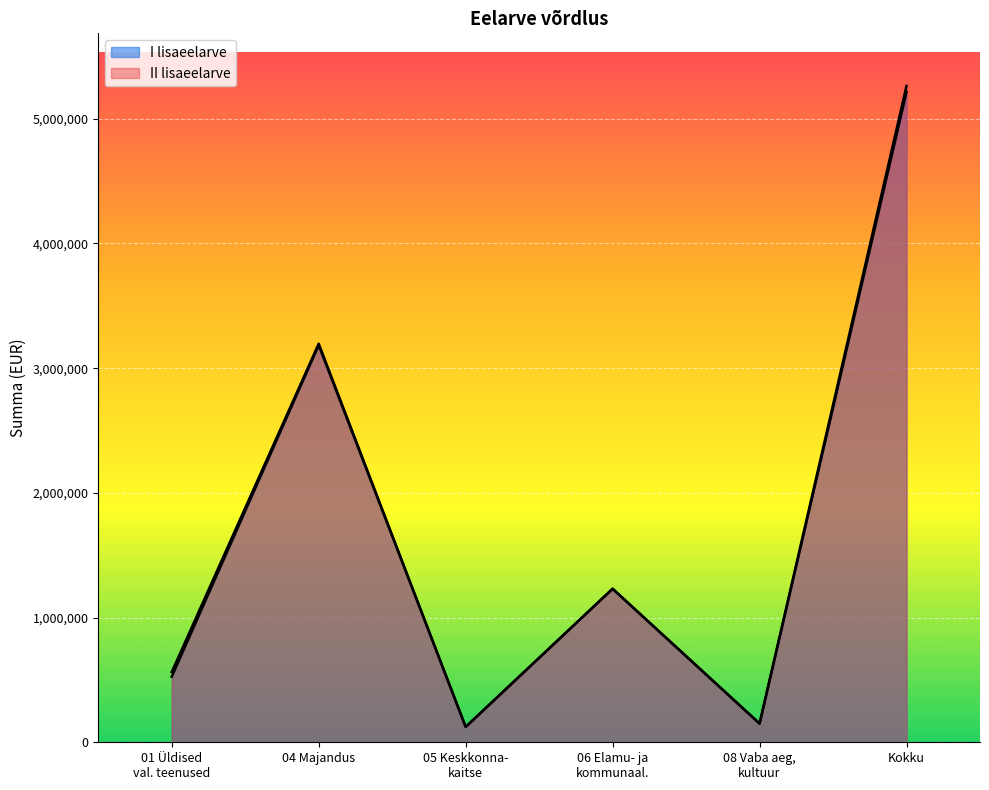

Which series has the largest total across all categories?

II lisaeelarve